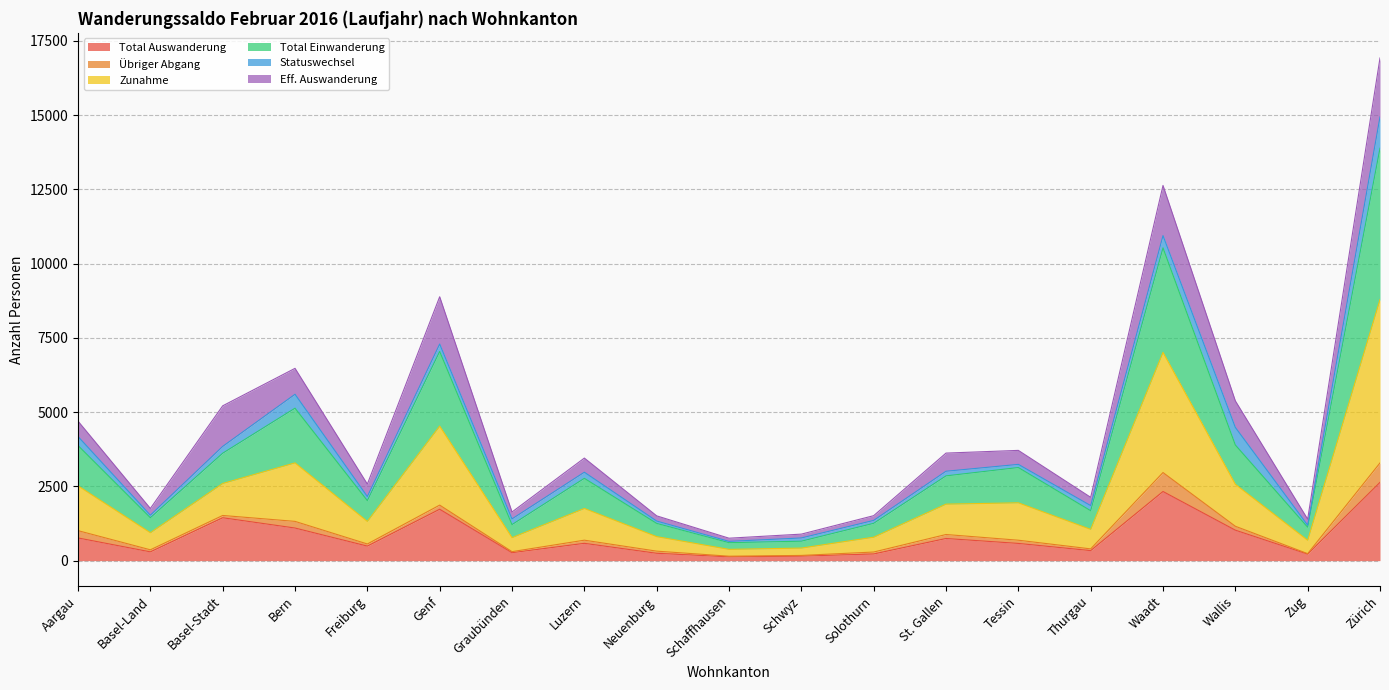

What position from the left is Graubünden?

7